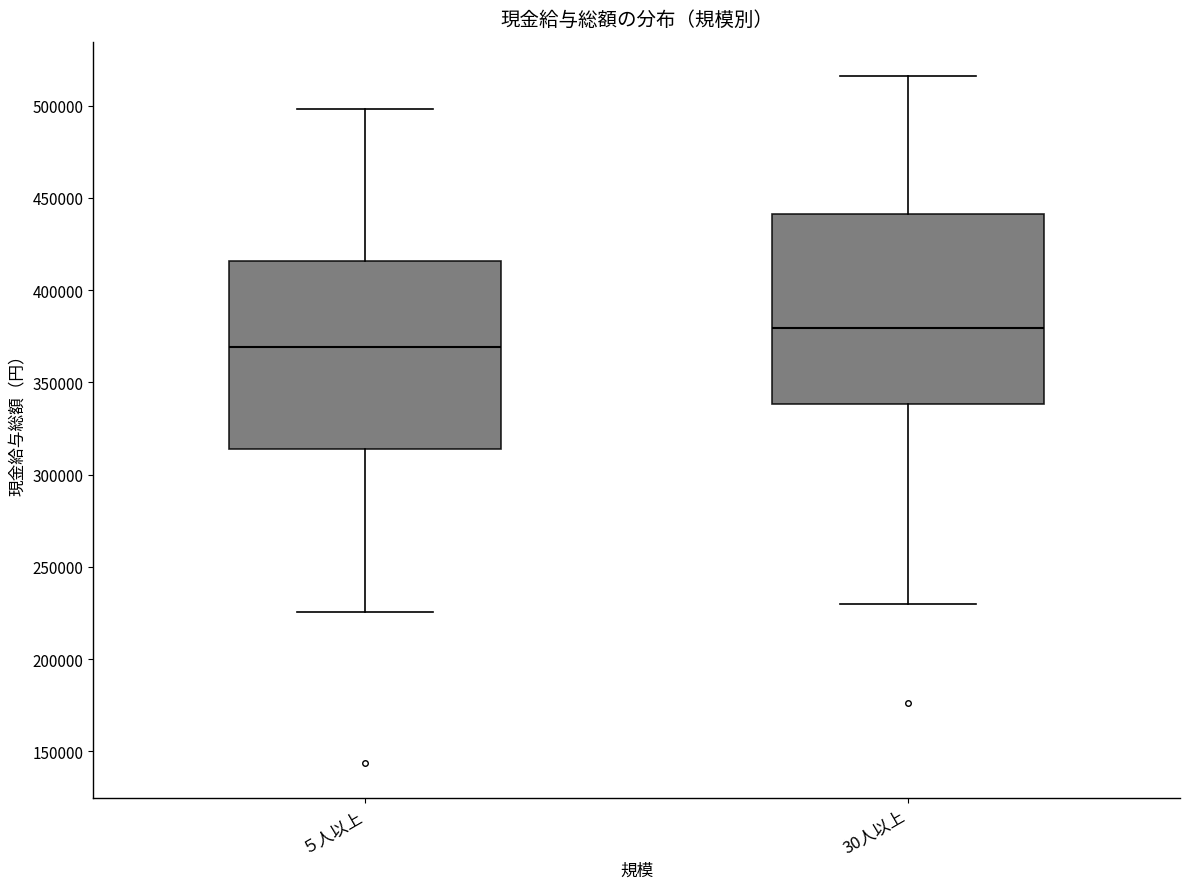

Reading left to right, transcribe this box plot: for each box, give where its median line is, the range the box spans, and where its two whiskers end, as read against the y-axis. The values are not printed on the chart, so give them approximately, as read against the axis.

５人以上: median 370000, box 315000 to 415000, whiskers 225000 to 500000
30人以上: median 380000, box 340000 to 440000, whiskers 230000 to 515000